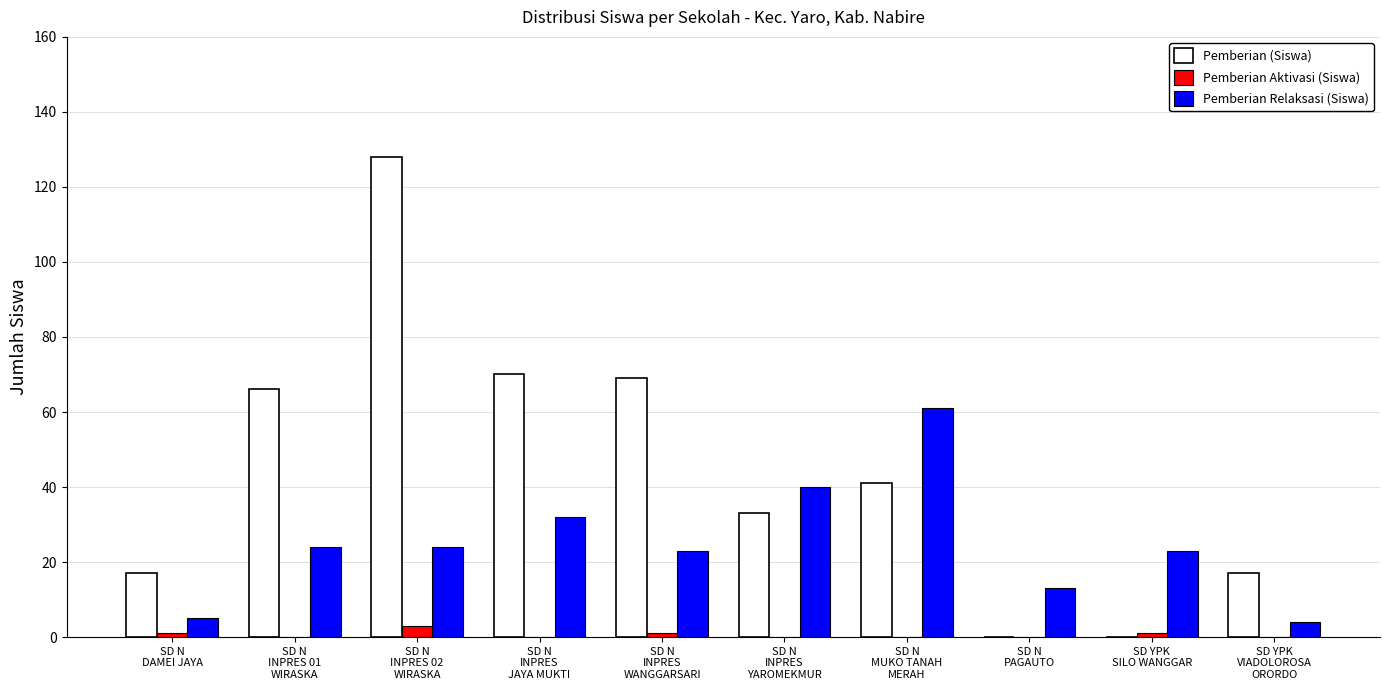

Which series has the largest total across all categories?

Pemberian (Siswa)